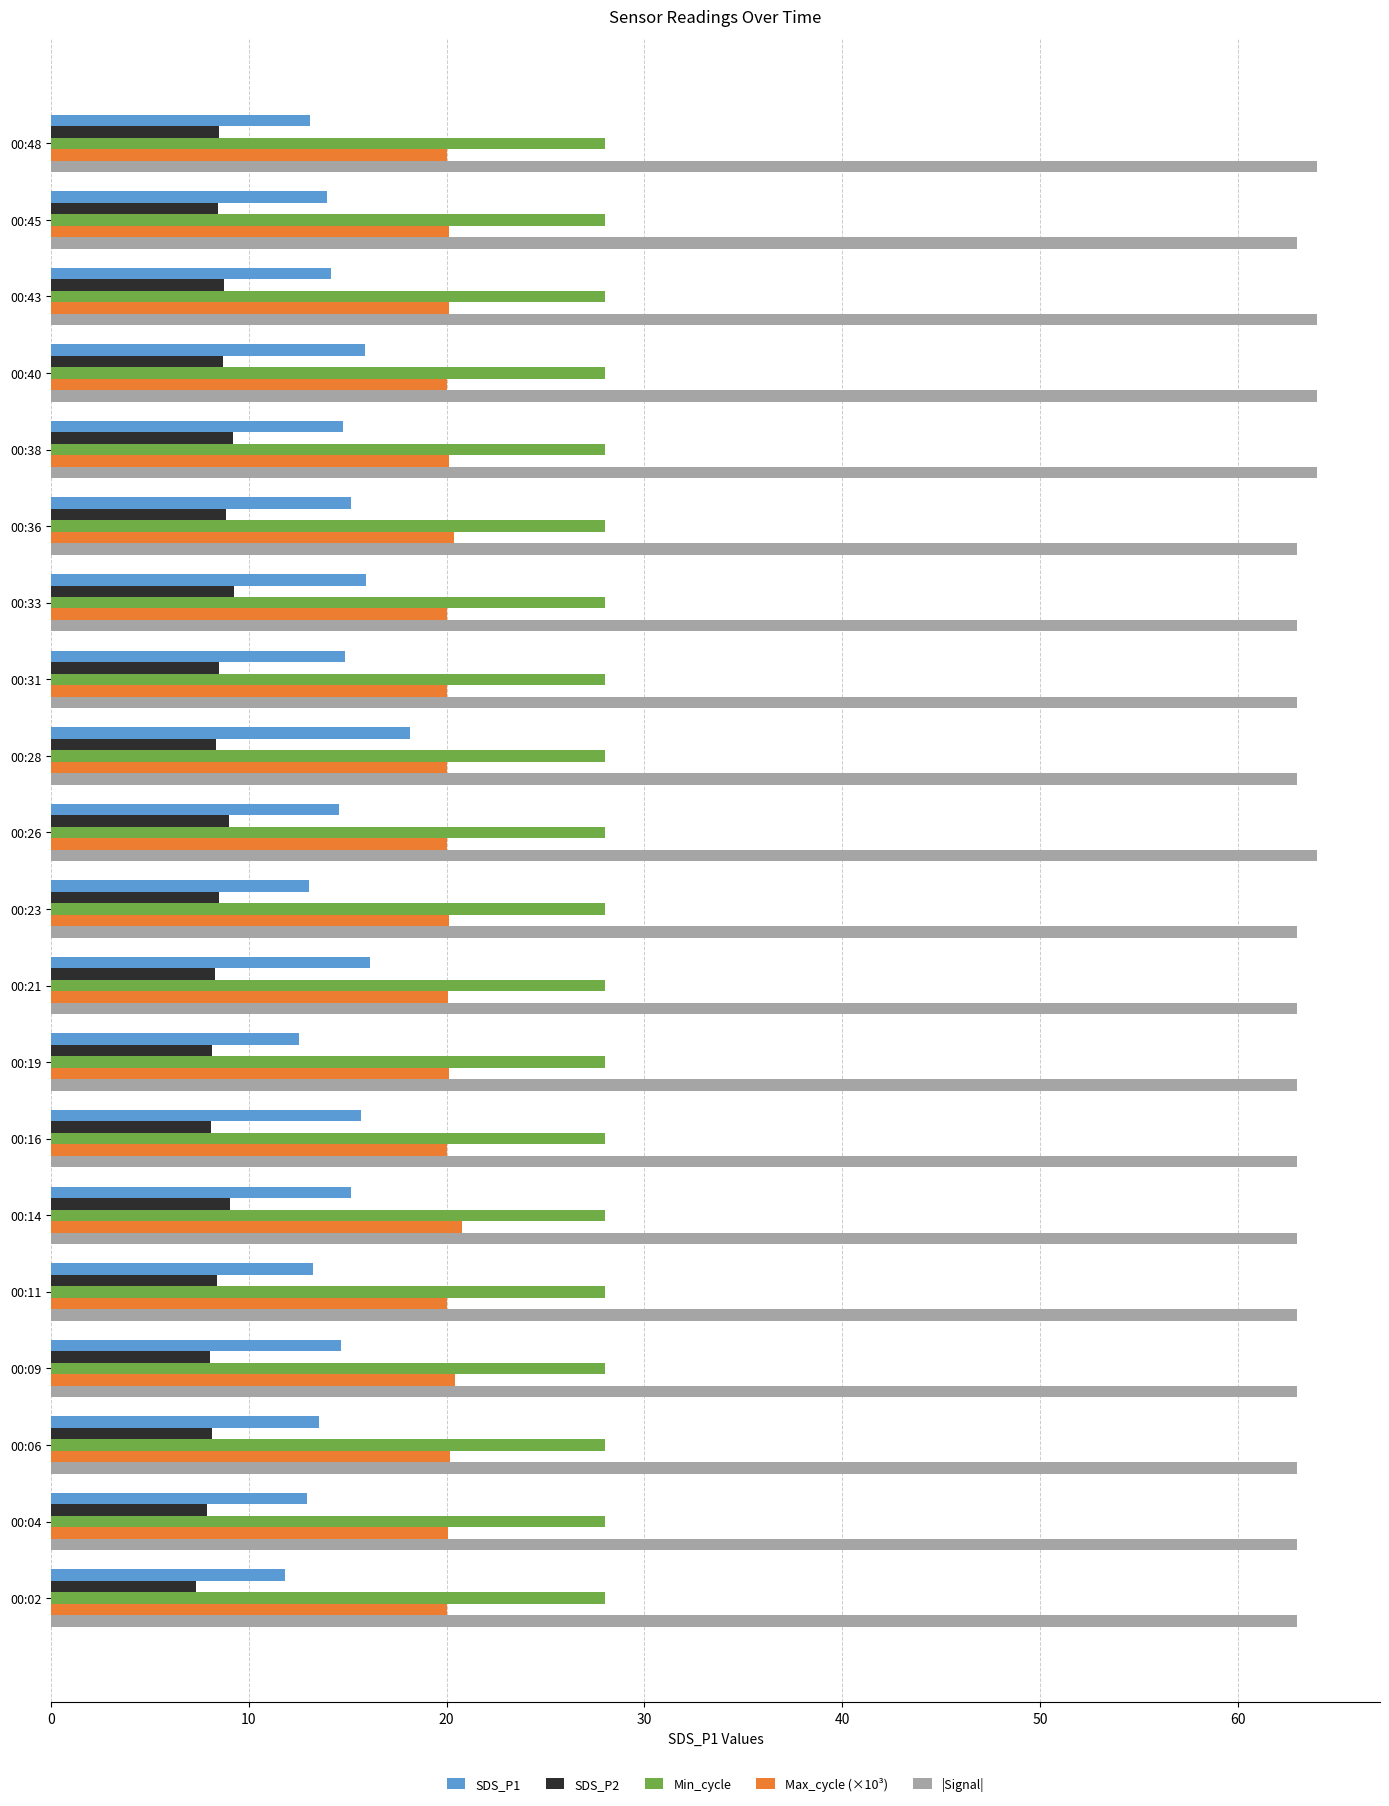

What is the highest value of the SDS_P1 series?

18.2